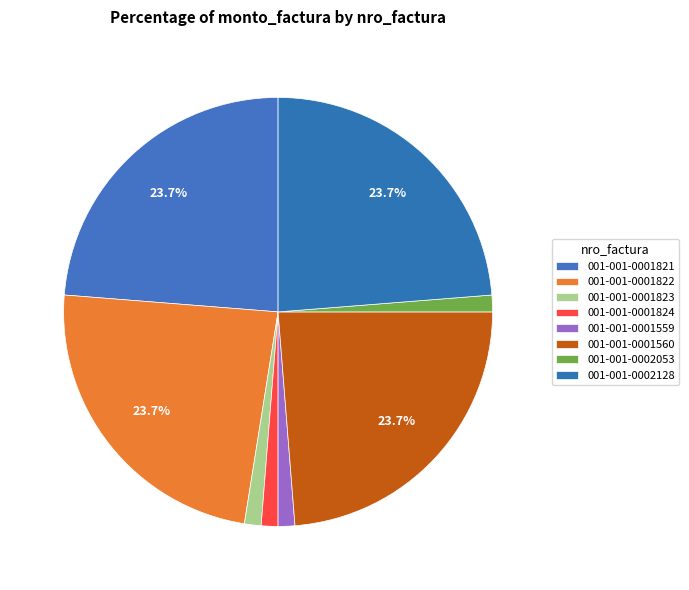

Does 001-001-0002128 represent more than half of the total?

No